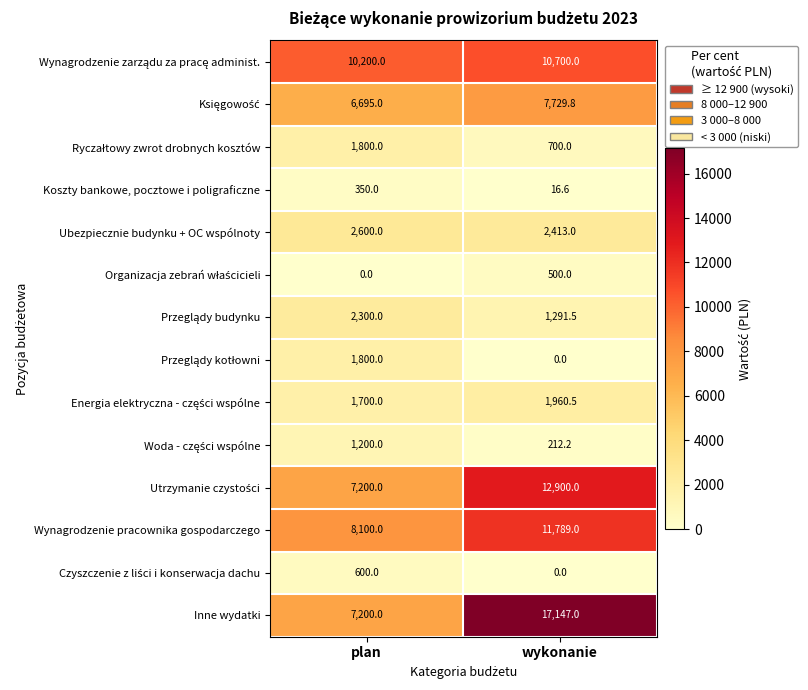

What is the average value of the Koszty bankowe, pocztowe i poligraficzne series?

183.3